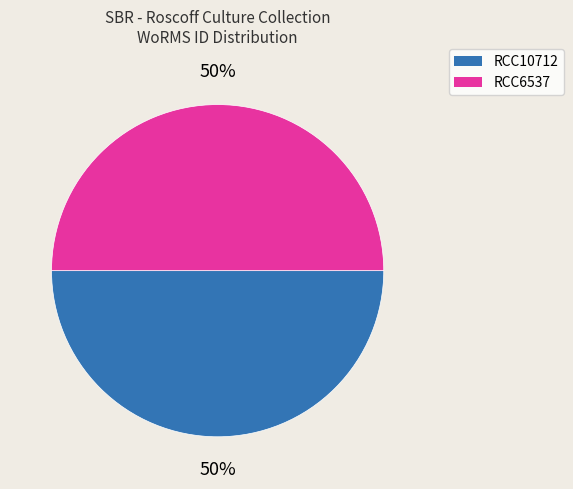

Combined, do RCC6537 and RCC10712 account for over 50%?

Yes